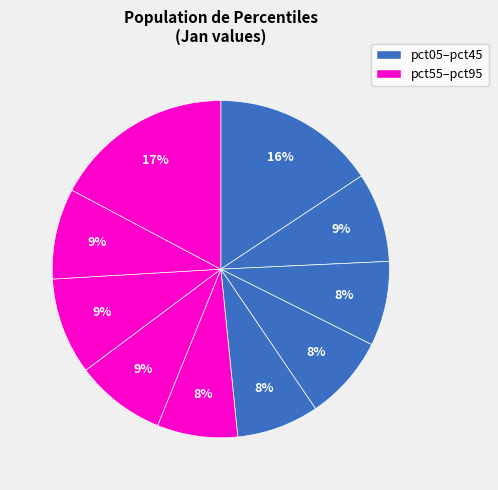

How many segments does this pie chart have?

10